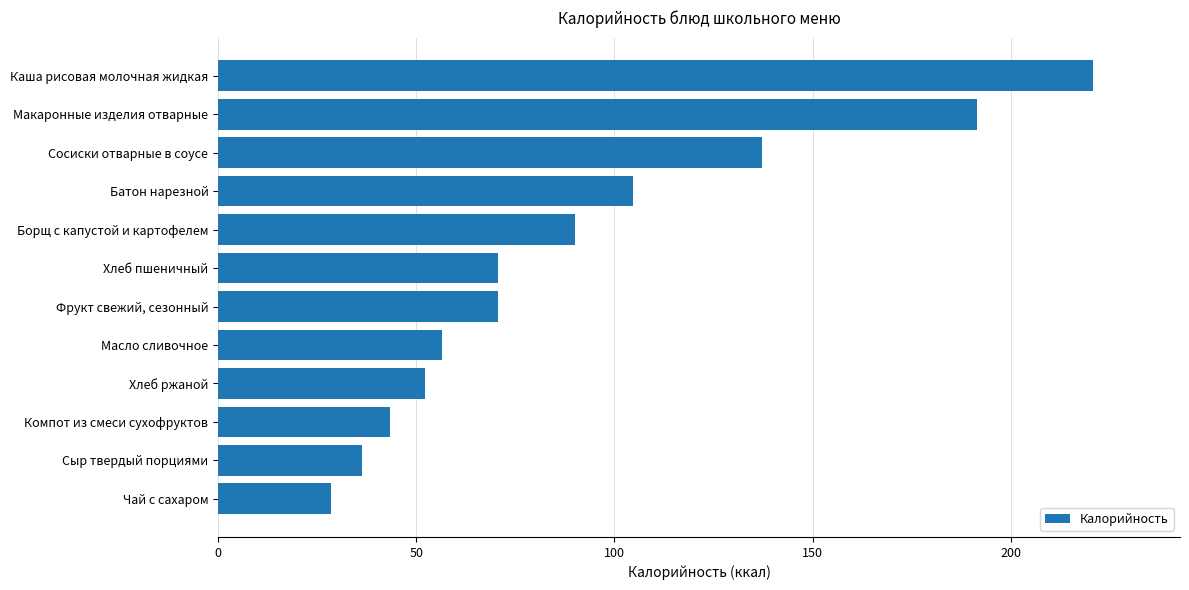

Reading bottom to top, transcribe all the data shown in this chart.

28.5	36.4	43.5	52.2	56.6	70.5	70.5	90.1	104.8	137.2	191.4	220.6